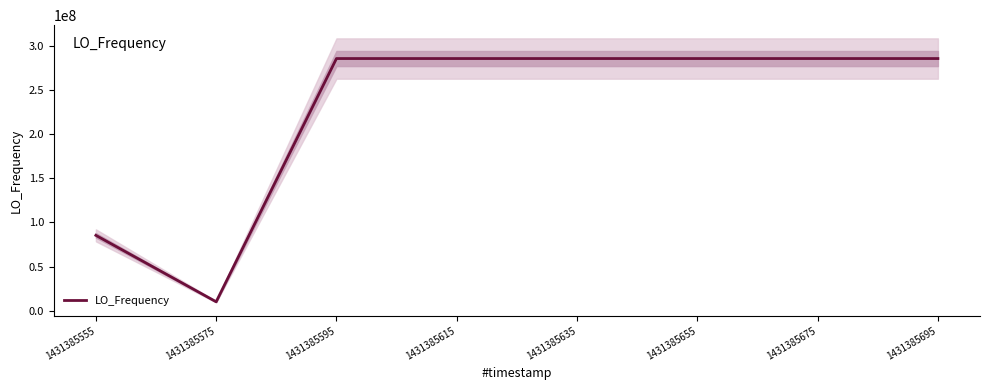

Rank the categories by value from lowest to highest.

1431385575, 1431385555, 1431385635, 1431385655, 1431385615, 1431385695, 1431385675, 1431385595